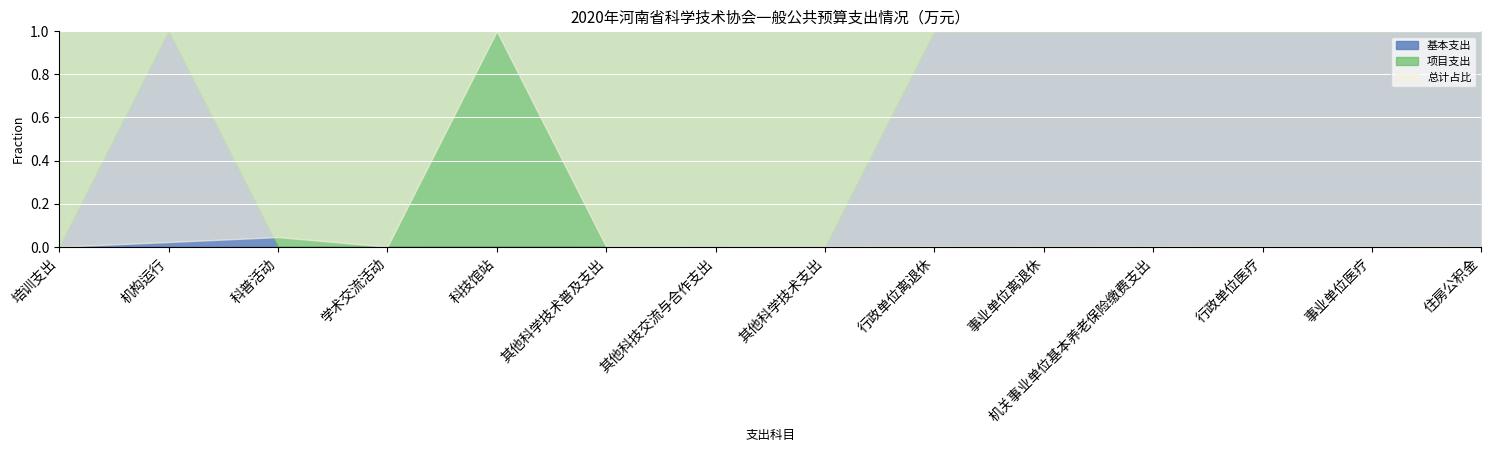

At how many categories does at least one series exceed 32110?

1